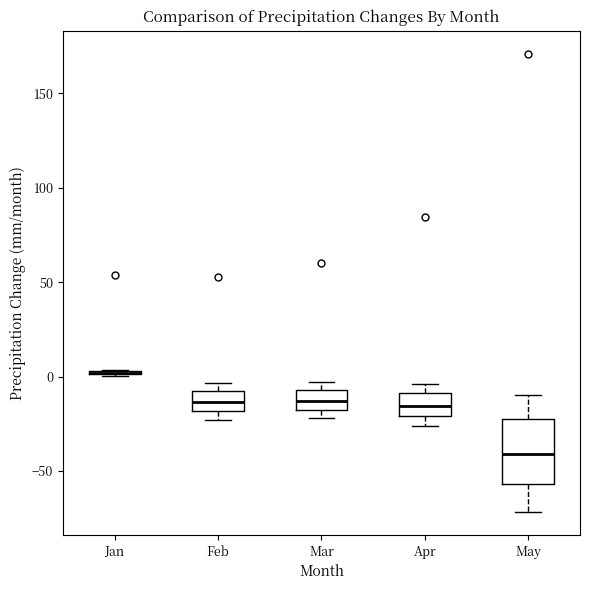

Comparing the boxes themselves (not the whiskers), which one is the tallest?

May